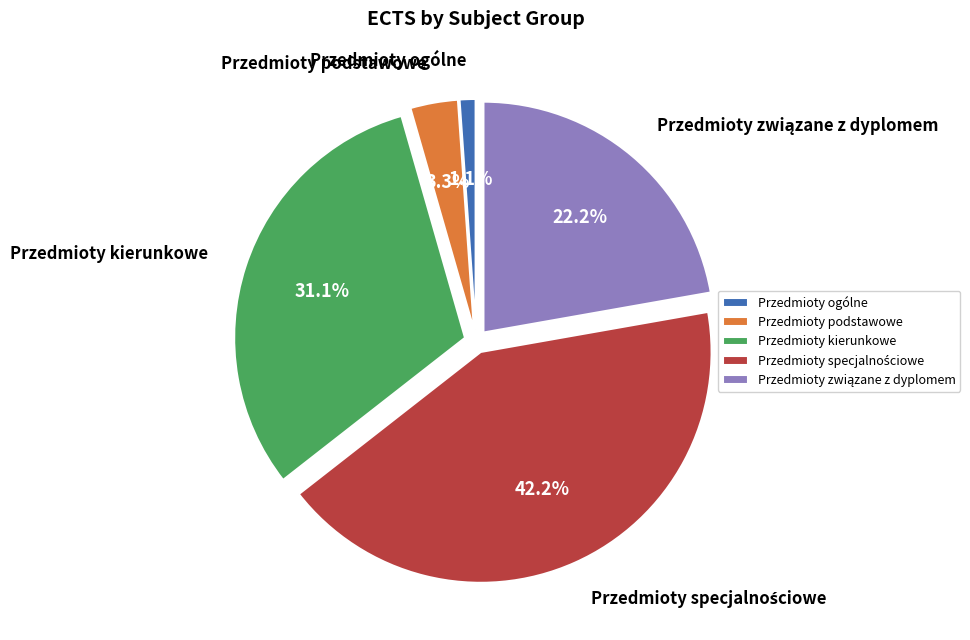

What portion of the pie excludes Przedmioty ogólne?

98.9%